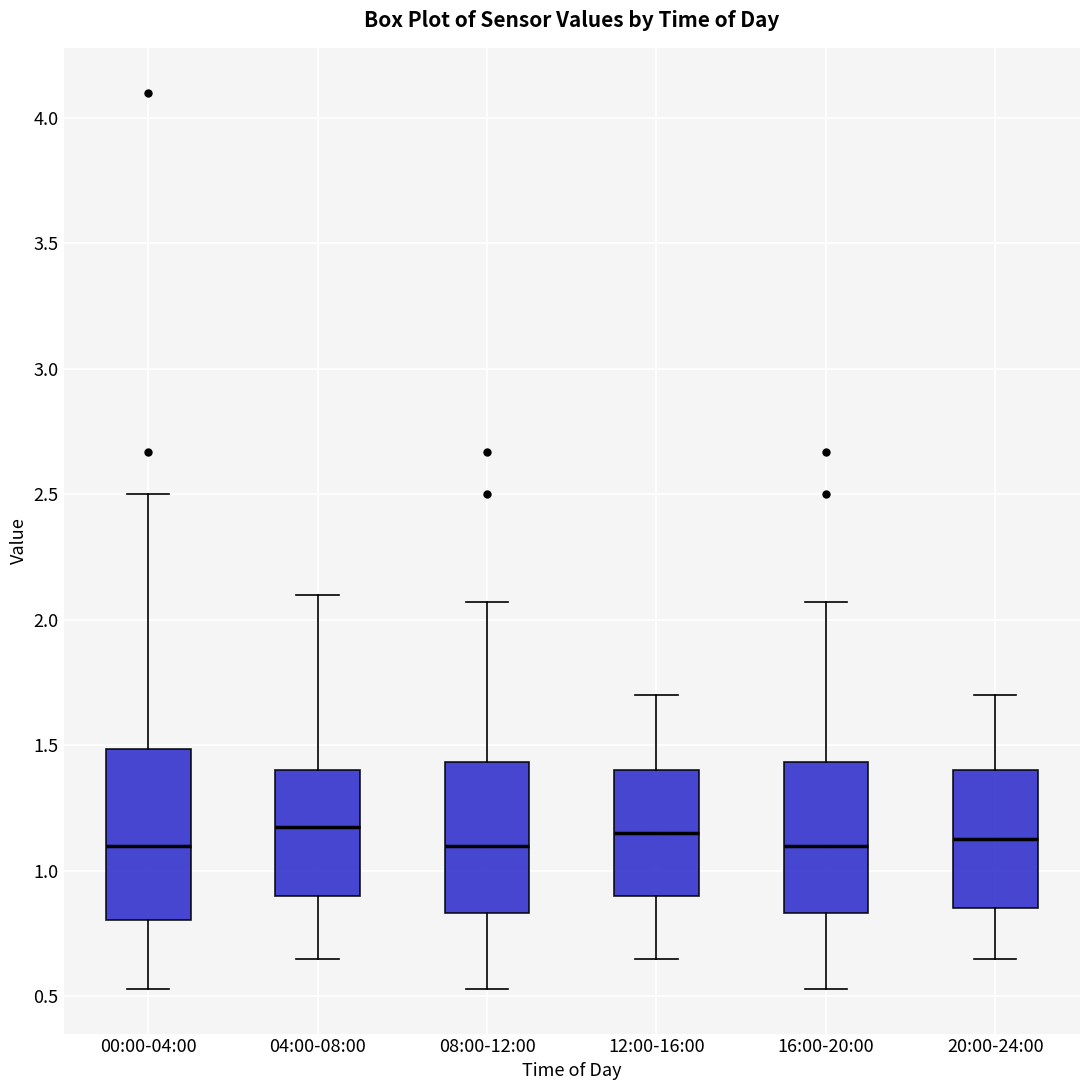

Where does the lower whisker of the box for 16:00-20:00 end on the y-axis? The values are not printed on the chart, so give them approximately, as read against the axis.

0.55